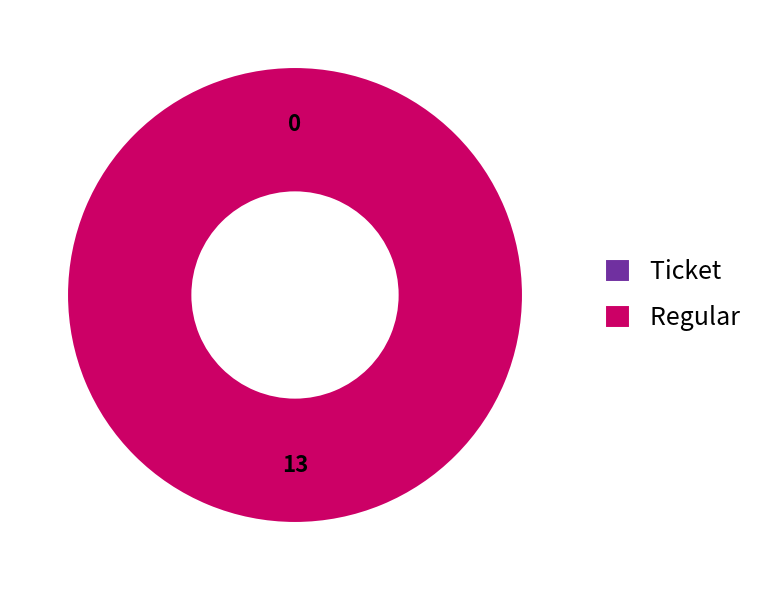

Does Regular account for over 50% of the chart?

Yes